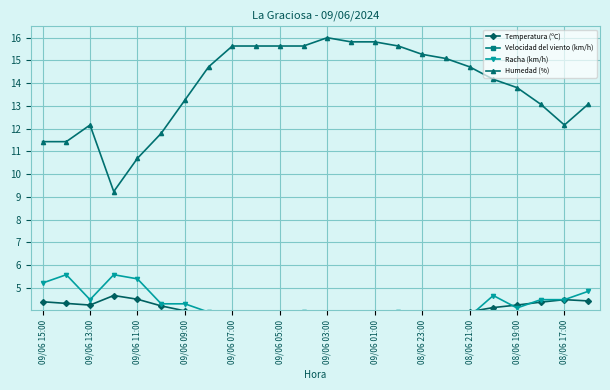

Is this an area chart (filled region under the line)?

No